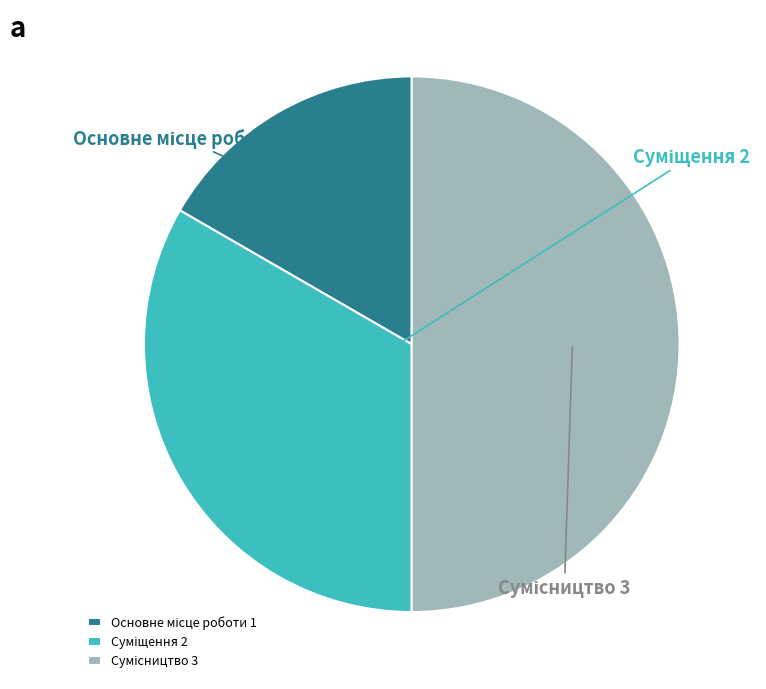

Count the number of slices in the pie.

3